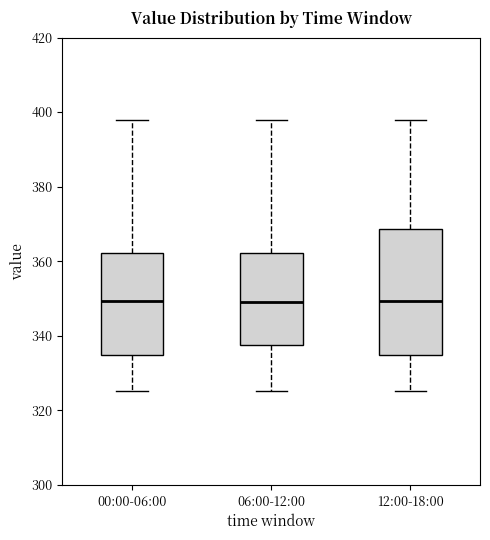

Which box is the tallest, from its lower edge to its upper edge?

12:00-18:00